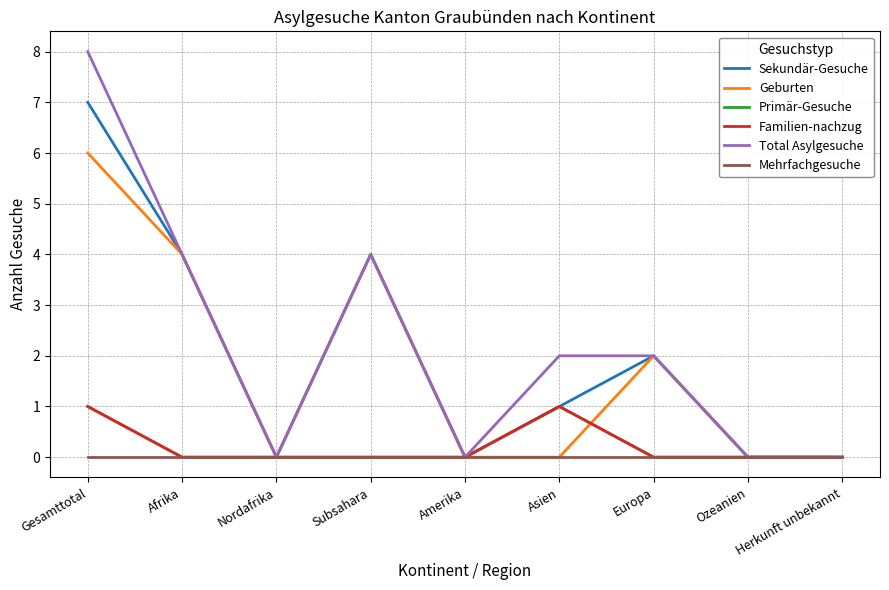

At which category does Geburten reach its first local peak?

Subsahara